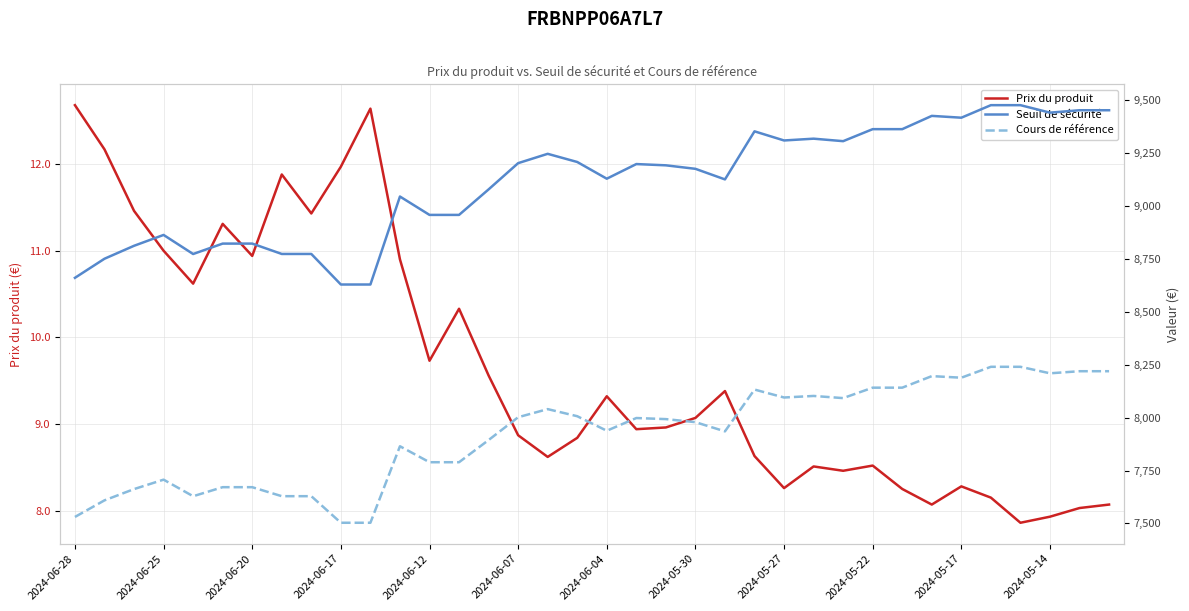

True or false: Prix du produit and Cours de référence intersect in this chart.

False